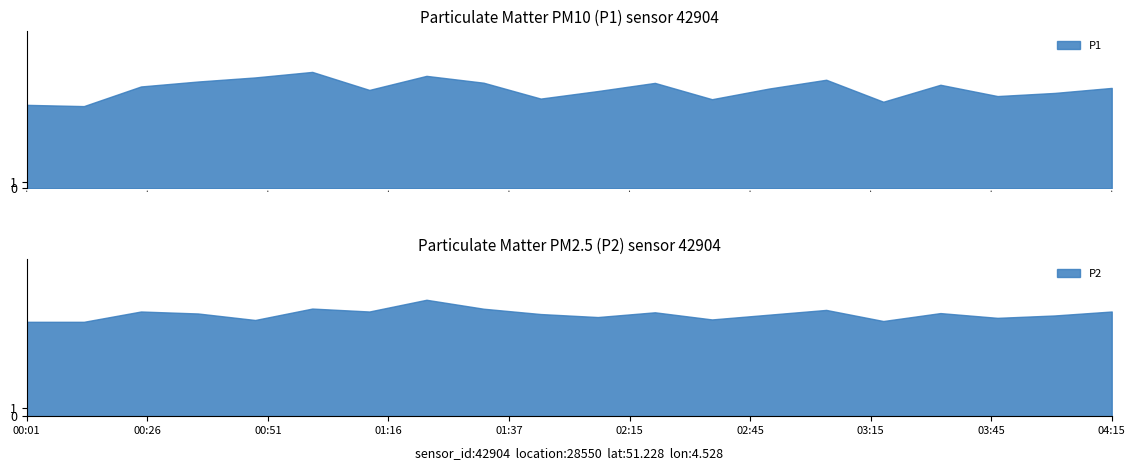

Reading left to right, list all the values displayed in this chart.

P1: 00:01=13.3	00:14=13.1	00:26=16.2	00:38=17.0	00:51=17.7	01:03=18.6	01:16=15.7	01:26=17.9	01:37=16.8	01:42=14.3	02:00=15.5	02:15=16.8	02:30=14.2	02:45=15.9	03:00=17.3	03:15=13.8	03:30=16.5	03:45=14.7	04:00=15.2	04:15=16.0
P2: 00:01=11.9	00:14=11.9	00:26=13.2	00:38=12.9	00:51=12.1	01:03=13.6	01:16=13.2	01:26=14.7	01:37=13.6	01:42=12.9	02:00=12.5	02:15=13.1	02:30=12.2	02:45=12.8	03:00=13.4	03:15=12.0	03:30=13.0	03:45=12.4	04:00=12.7	04:15=13.2